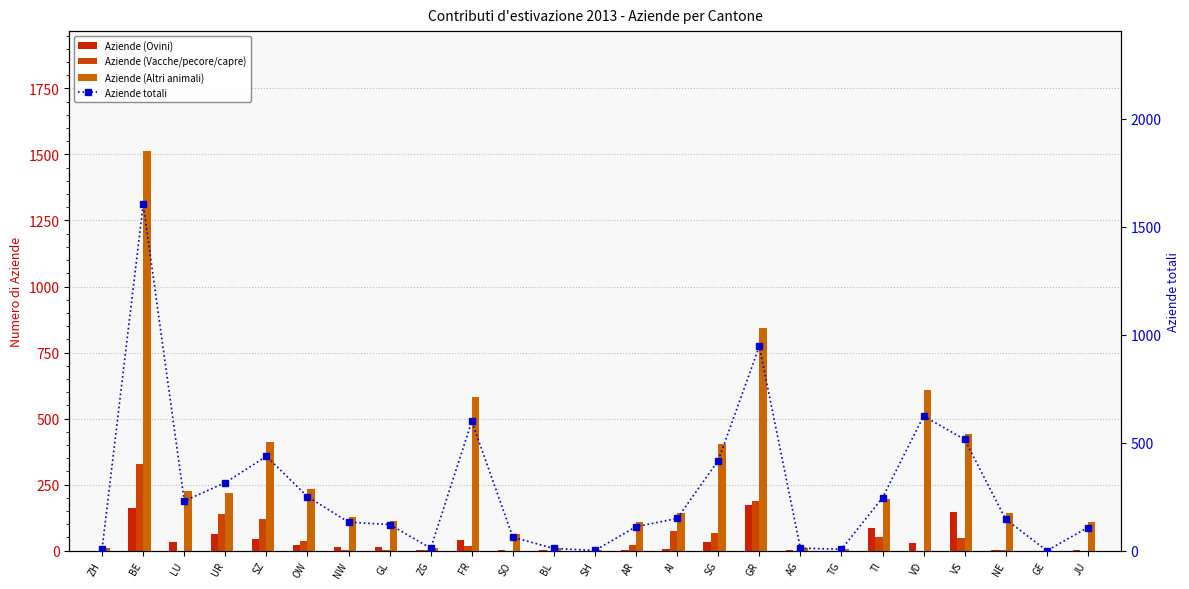

What is the average value of the Aziende (Altri animali) series?

261